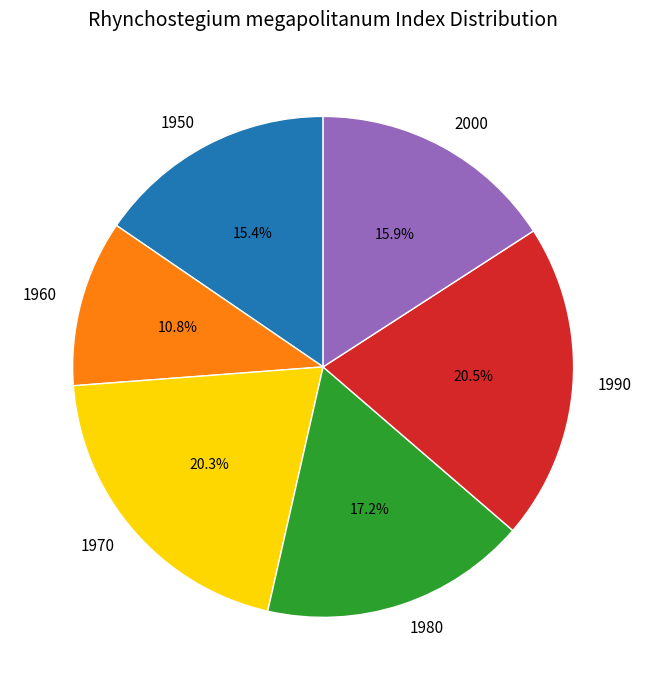

To the nearest percent, what is the difference between the largest and smallest slice percentages?

10%